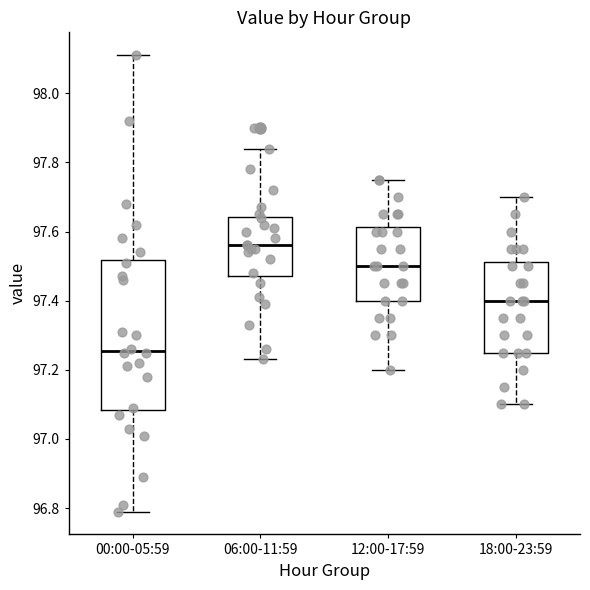

Where does the upper whisker of the box for 18:00-23:59 end on the y-axis? The values are not printed on the chart, so give them approximately, as read against the axis.

97.70